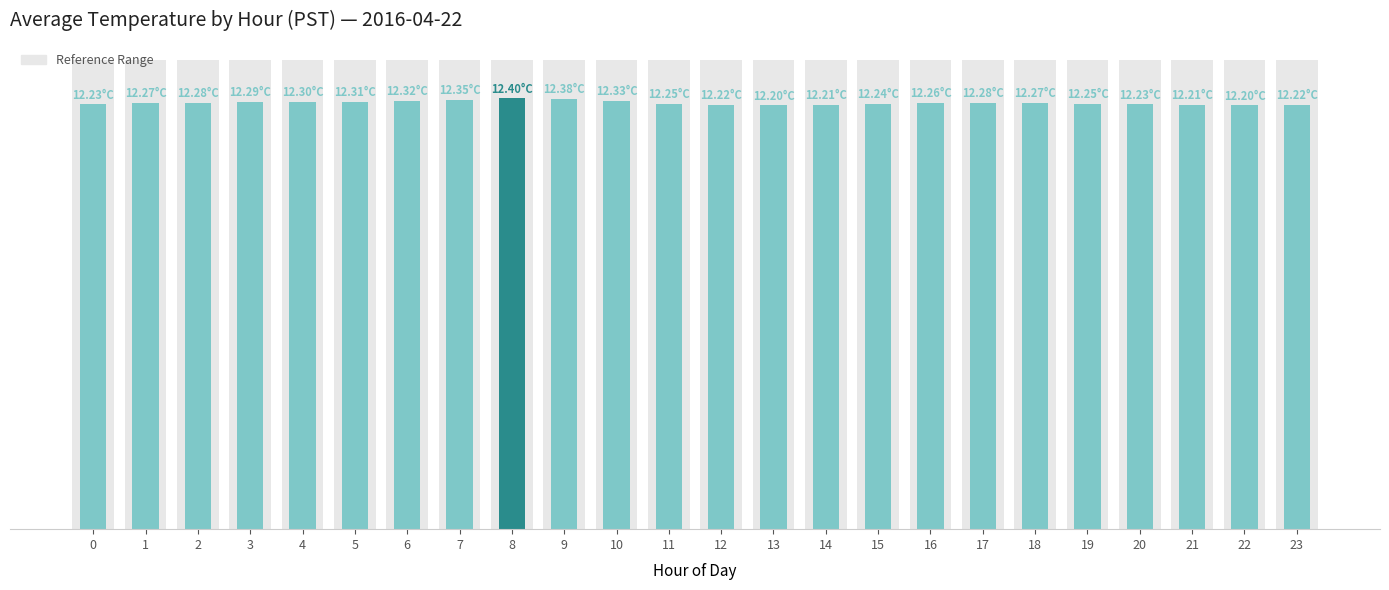

What is the total value across all series at 10?

25.8